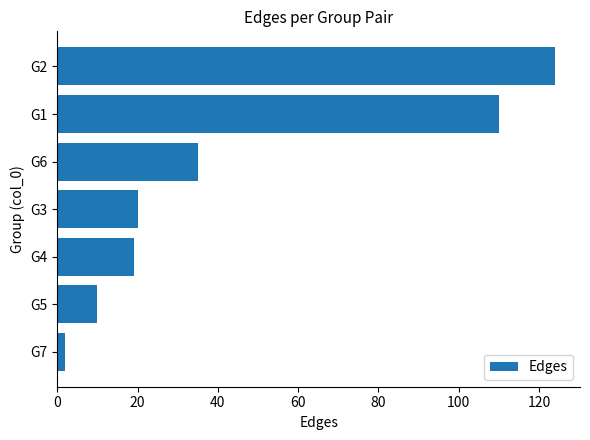

What is the change in value from G6 to G1?

+75